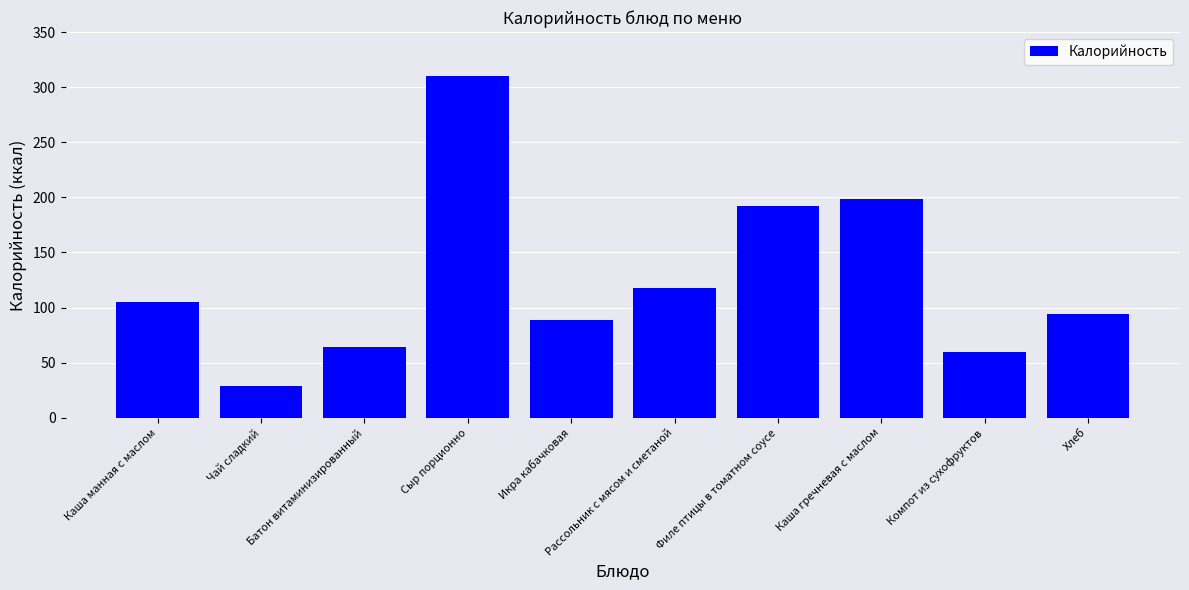

At which label is the value closest to 169?

Филе птицы в томатном соусе